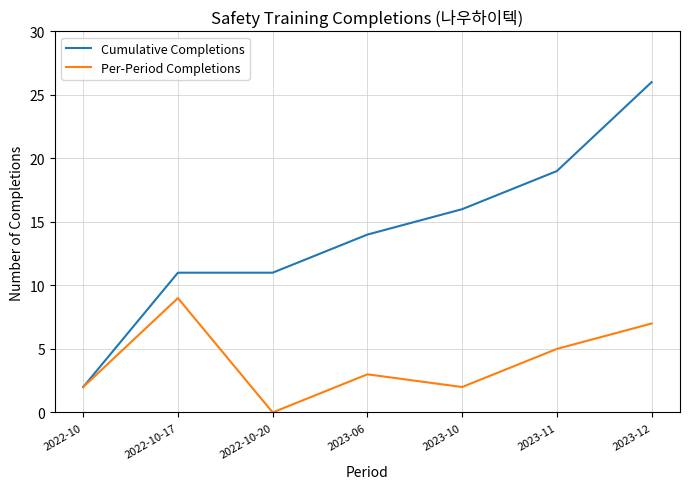

What is the sum of the Per-Period Completions values at 2023-06 and 2023-12?

10